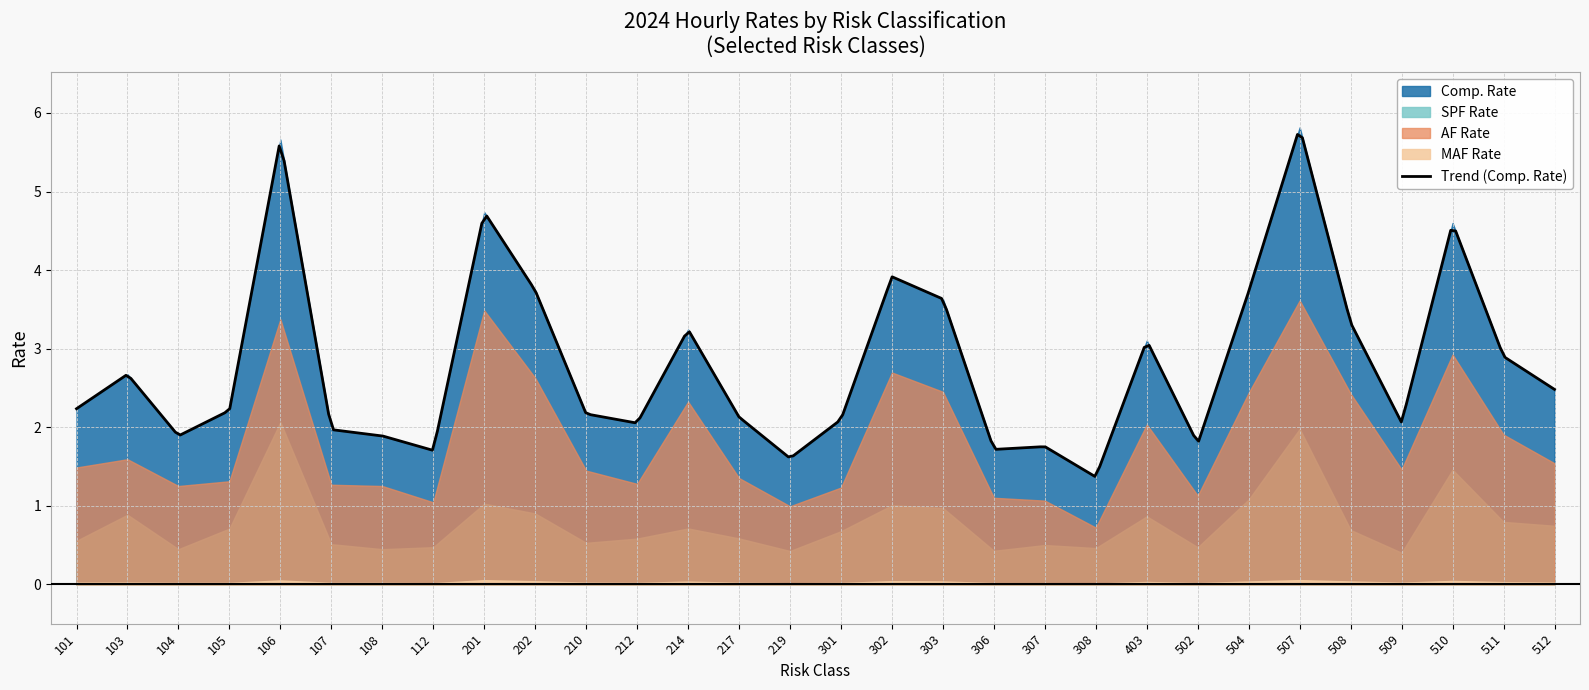

Which series has the widest spread of values?

Comp. Rate